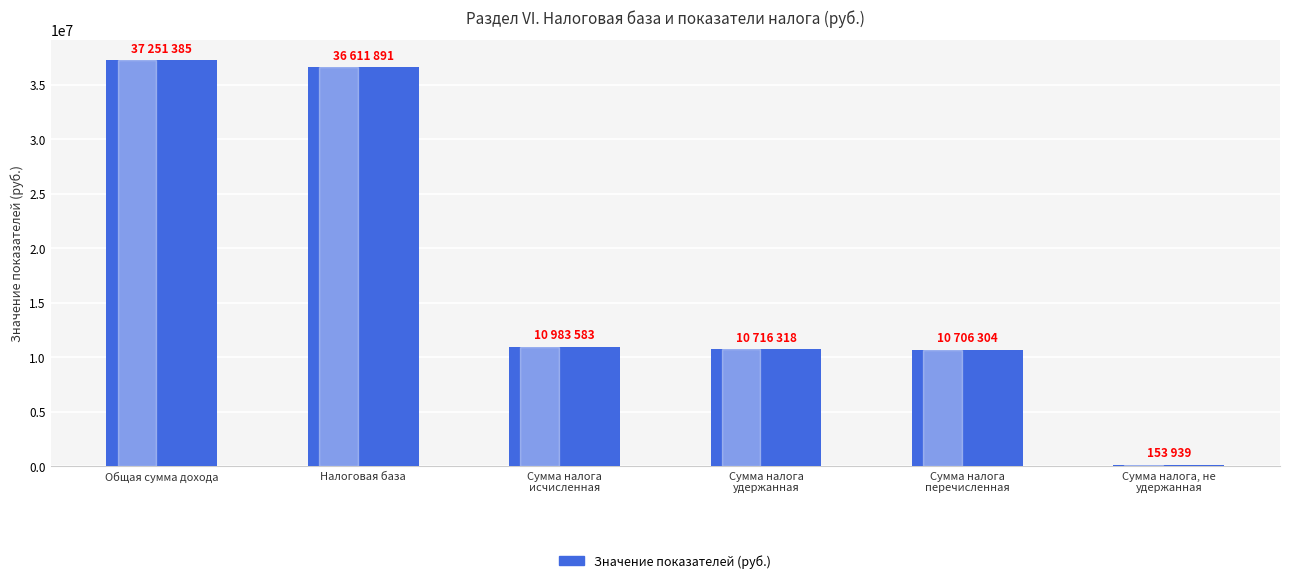

What is the difference between the values at Сумма налога
перечисленная and Налоговая база?

25905587